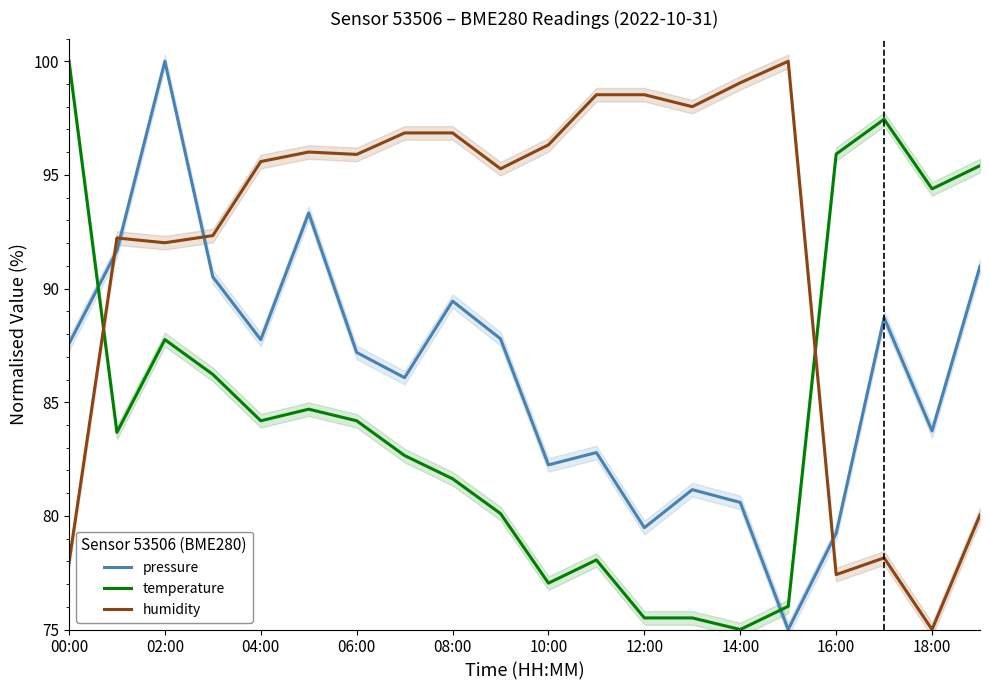

At which label does pressure reach its minimum?

15